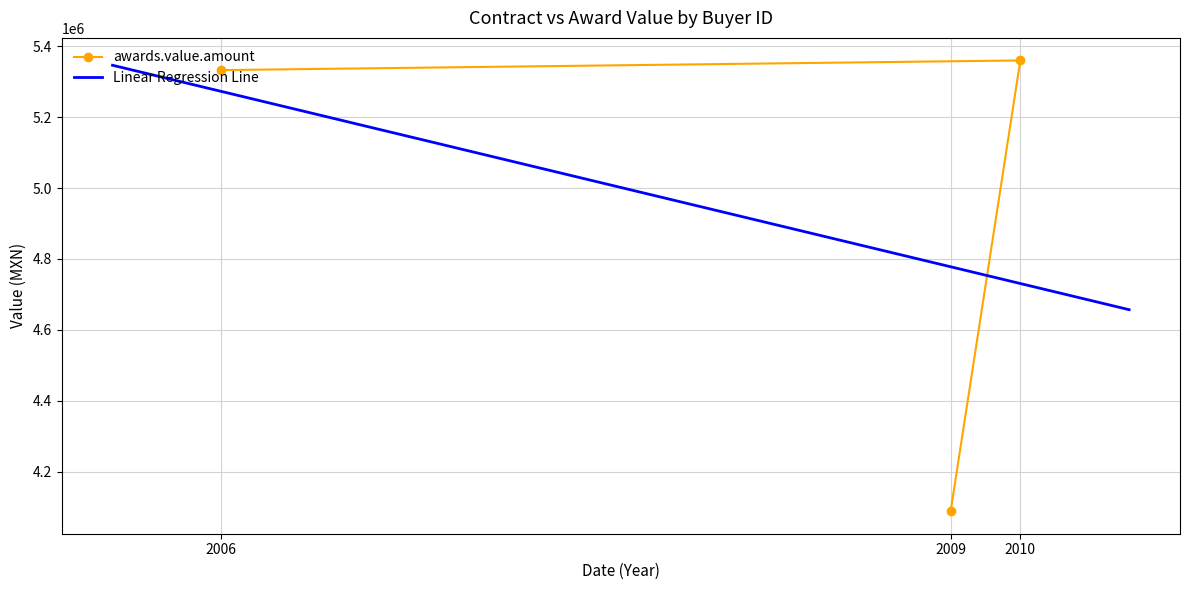

What is the value of the awards.value.amount point at the 3rd from the left?

5360135.8